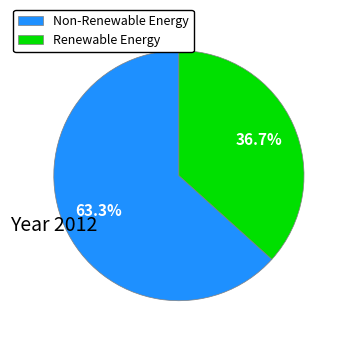

Approximately how many times larger is the value at Renewable Energy compared to Non-Renewable Energy?

0.6